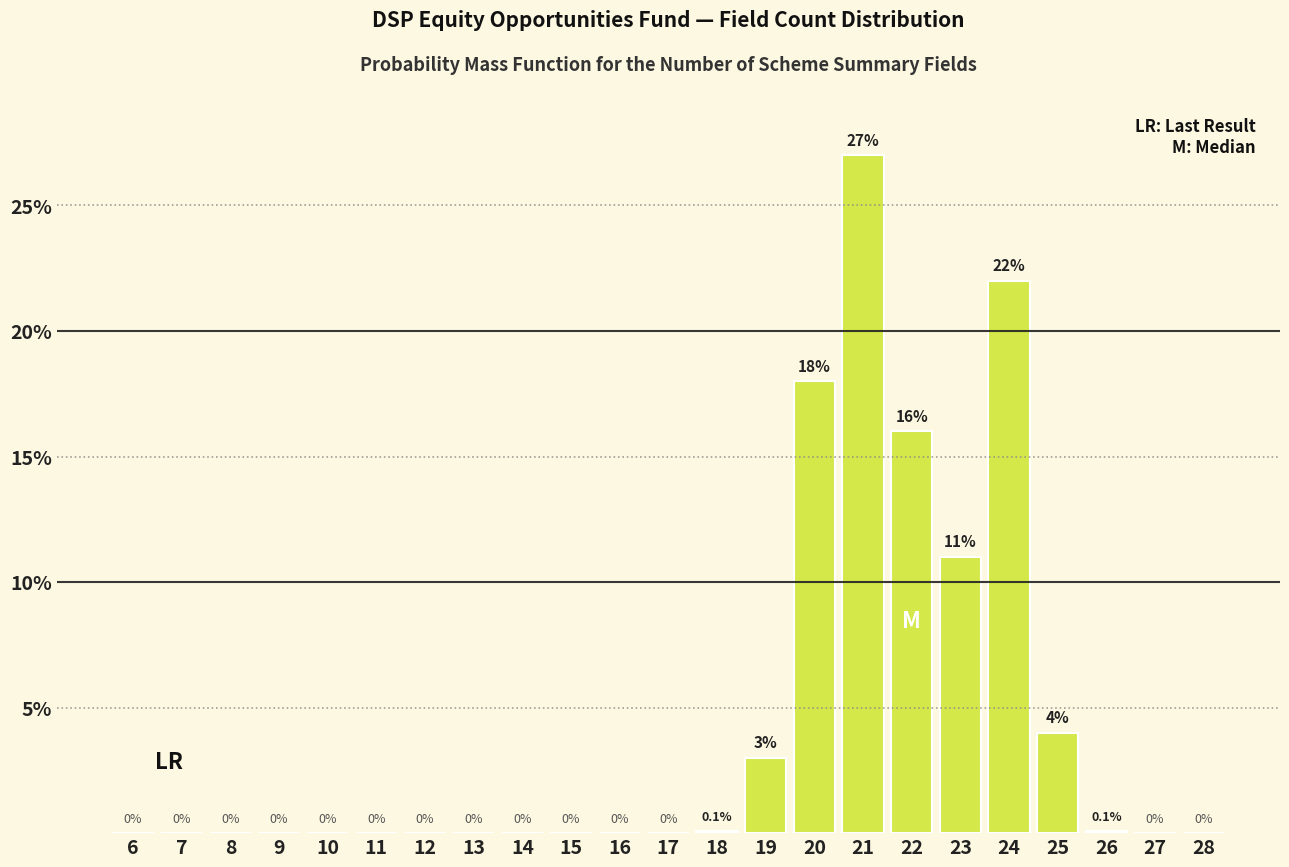

Reading left to right, extract all data points from this chart.

6=0.0	7=0.0	8=0.0	9=0.0	10=0.0	11=0.0	12=0.0	13=0.0	14=0.0	15=0.0	16=0.0	17=0.0	18=0.1	19=3.0	20=18.0	21=27.0	22=16.0	23=11.0	24=22.0	25=4.0	26=0.1	27=0.0	28=0.0